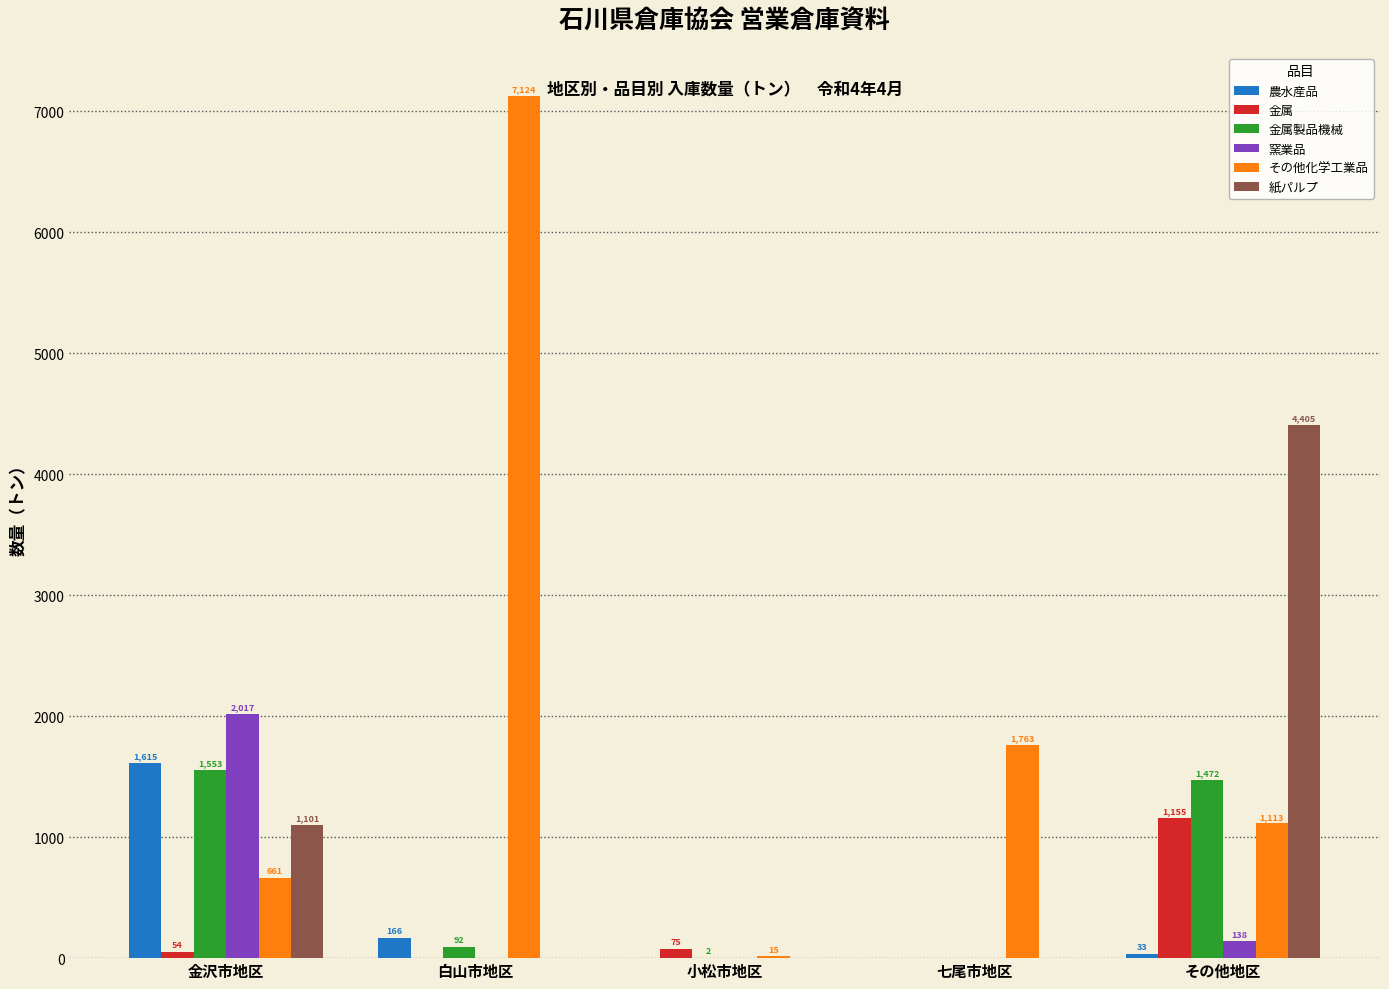

Where is 金属製品機械 nearest to the value 776?

白山市地区